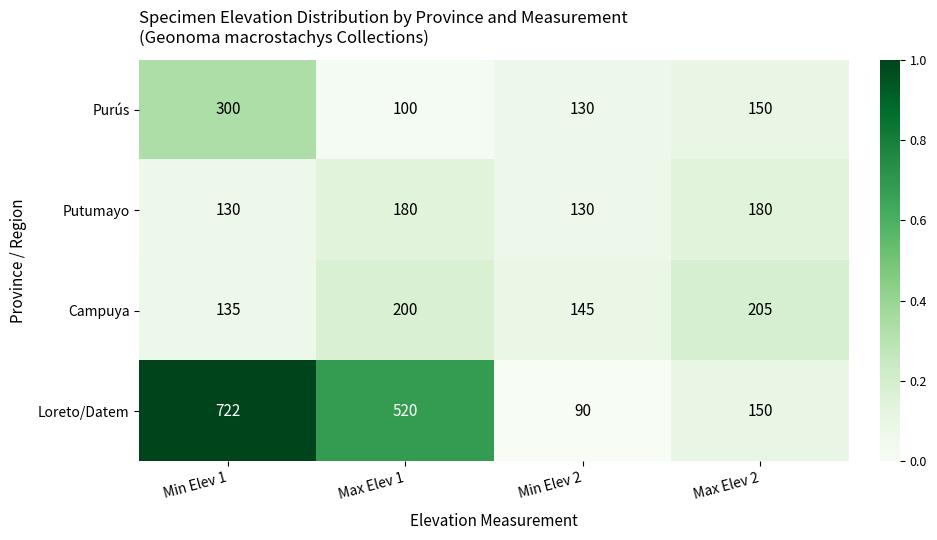

List the series in order of their peak value, highest first.

Loreto/Datem, Purús, Campuya, Putumayo